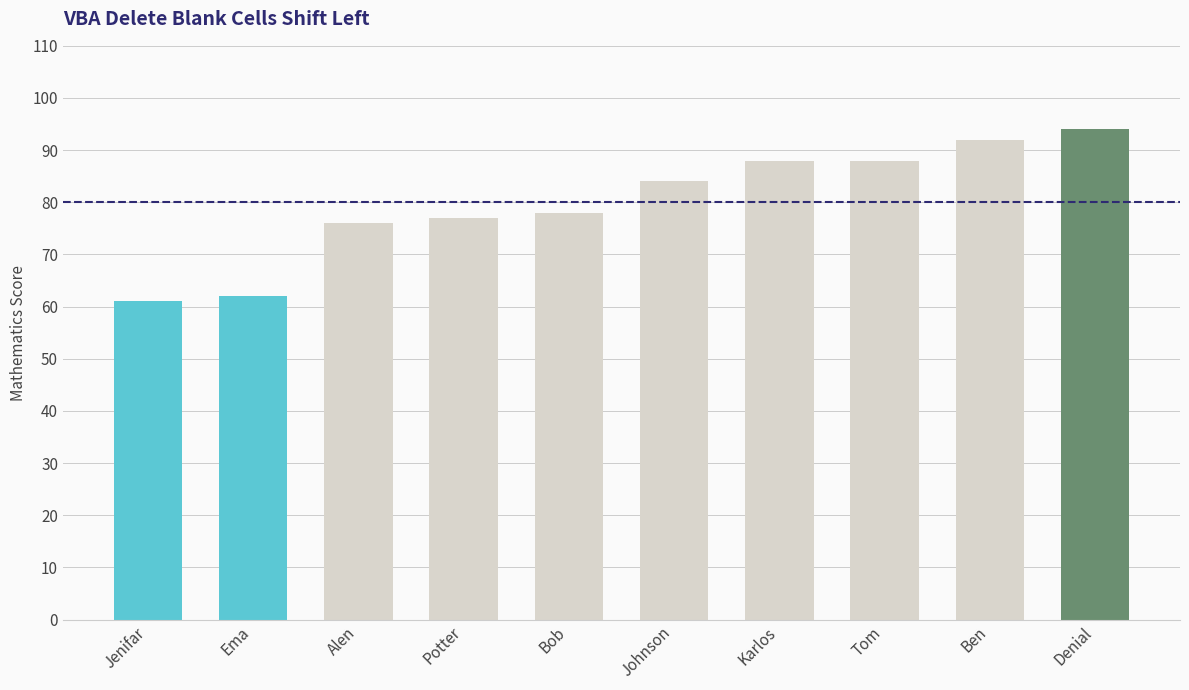

What is the ratio of the value at Jenifar to the value at Denial?

0.6